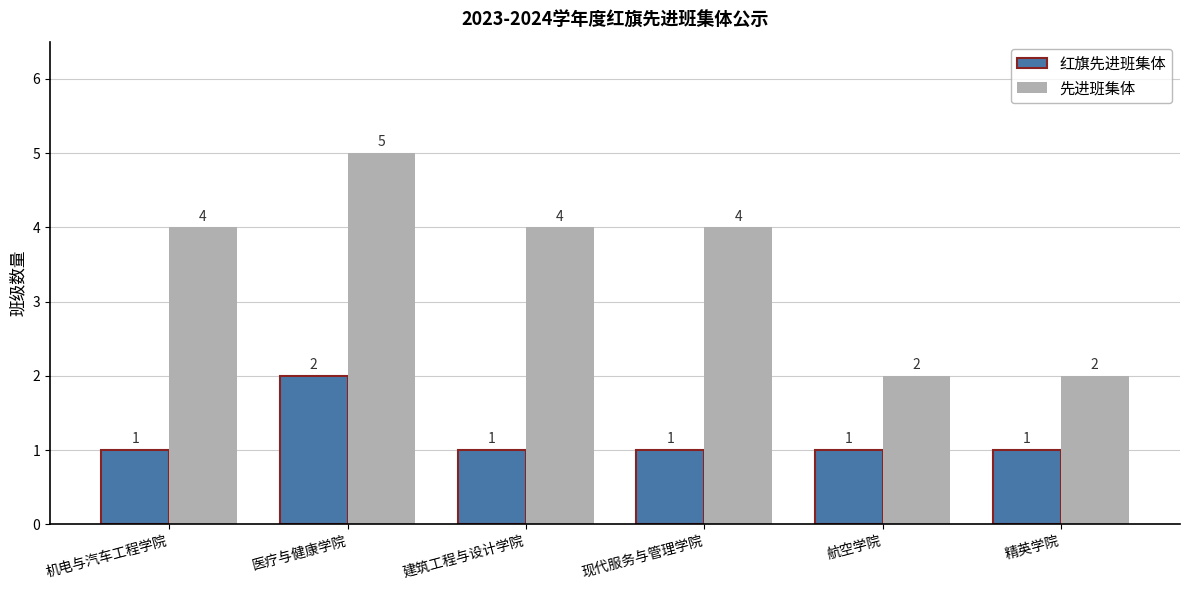

At which category is the sum across all series the highest?

医疗与健康学院